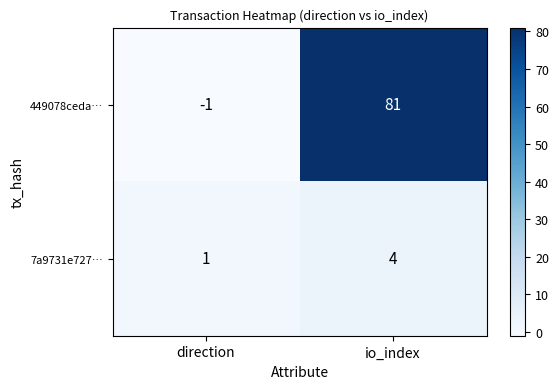

What is the total value across all series at io_index?

85